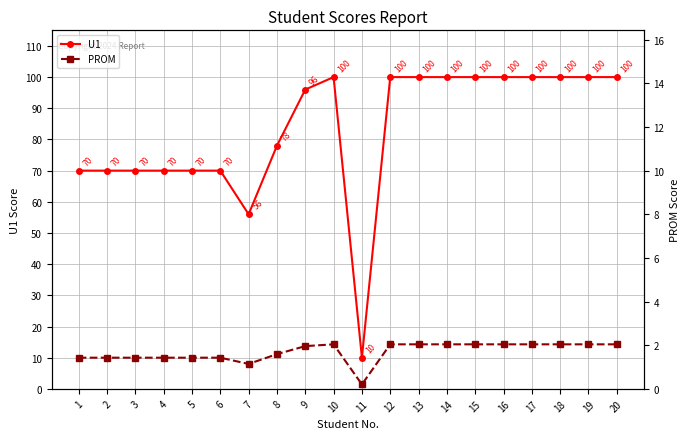

Rank the series by their maximum value, from highest to lowest.

U1, PROM